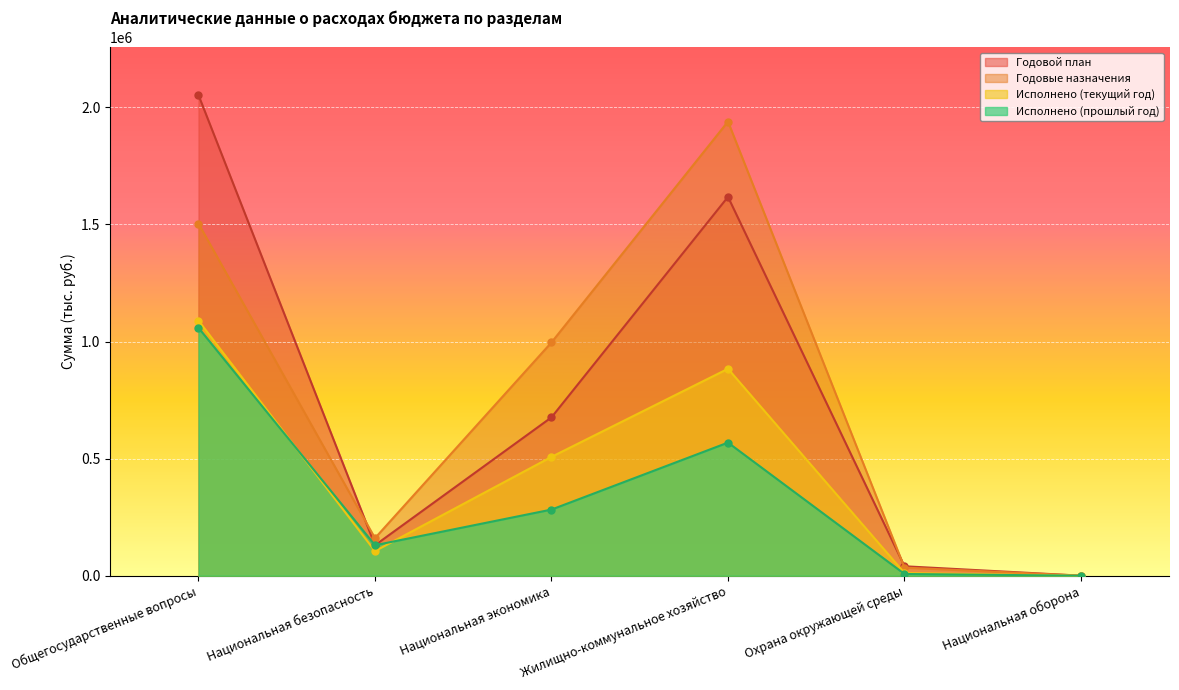

What position from the left is Жилищно-коммунальное хозяйство?

4